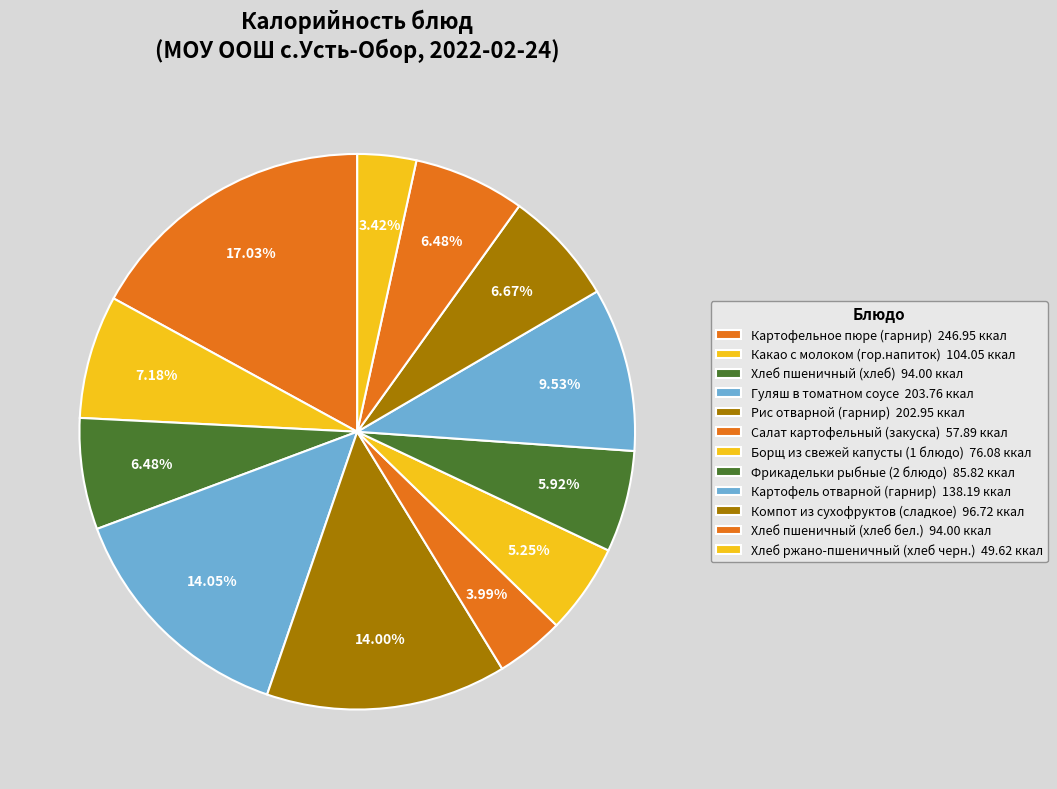

Does Хлеб пшеничный (хлеб) account for over 50% of the chart?

No